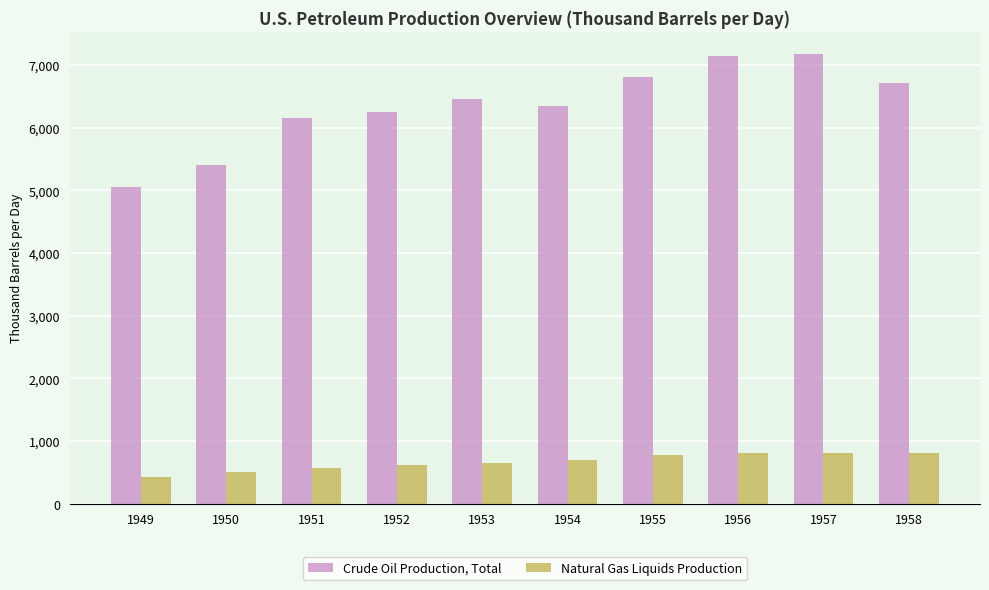

At which label does Crude Oil Production, Total reach its minimum?

1949